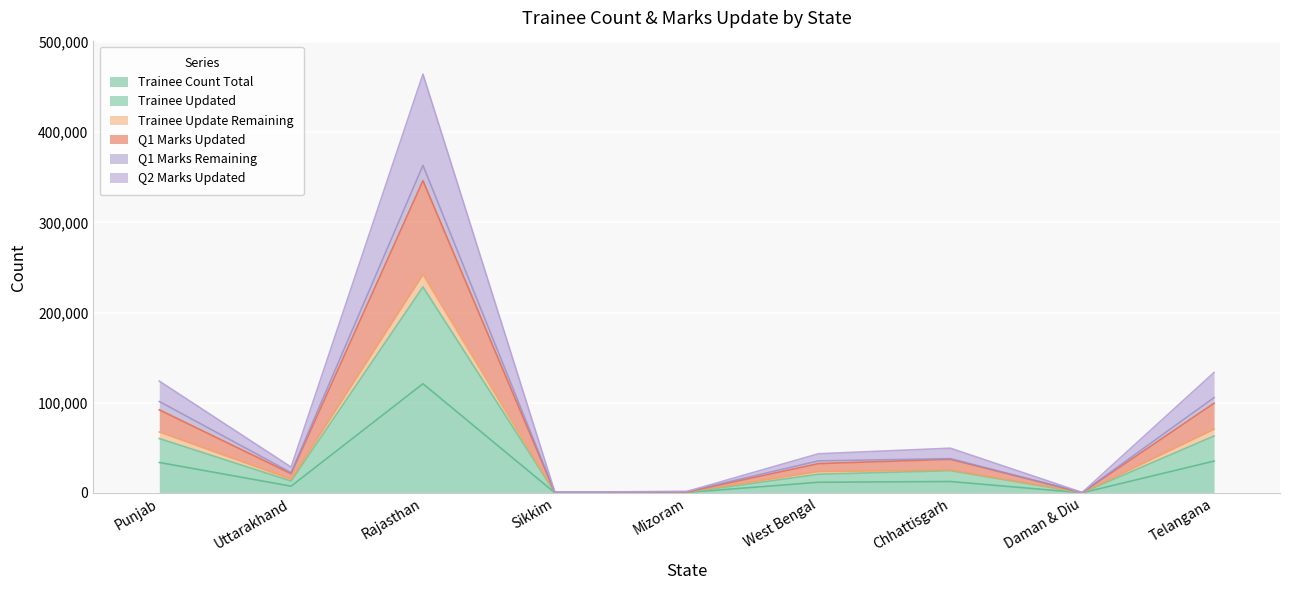

At which category is the sum across all series the highest?

Rajasthan